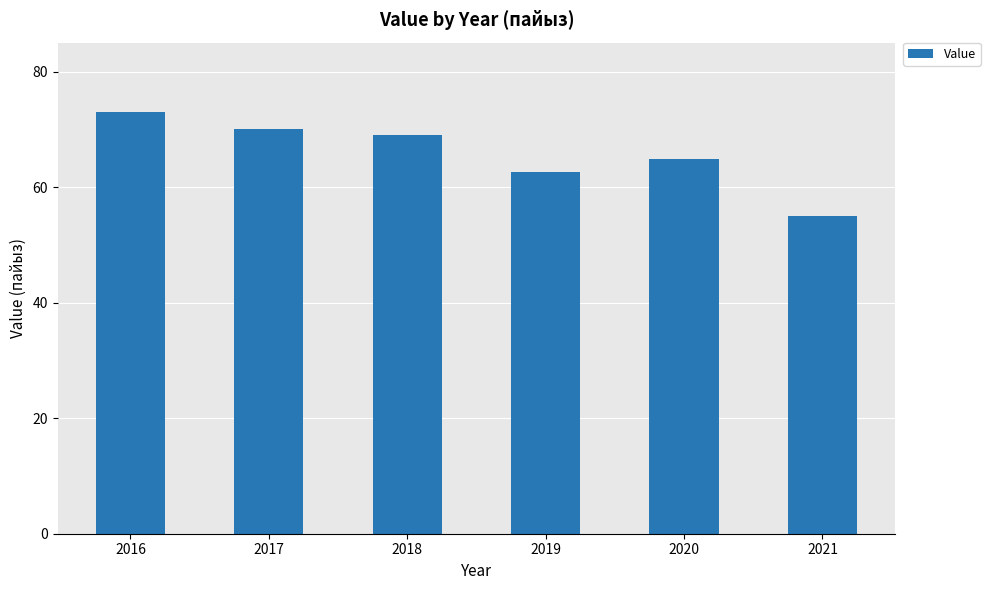

Which category has the lowest value across all series?

2021